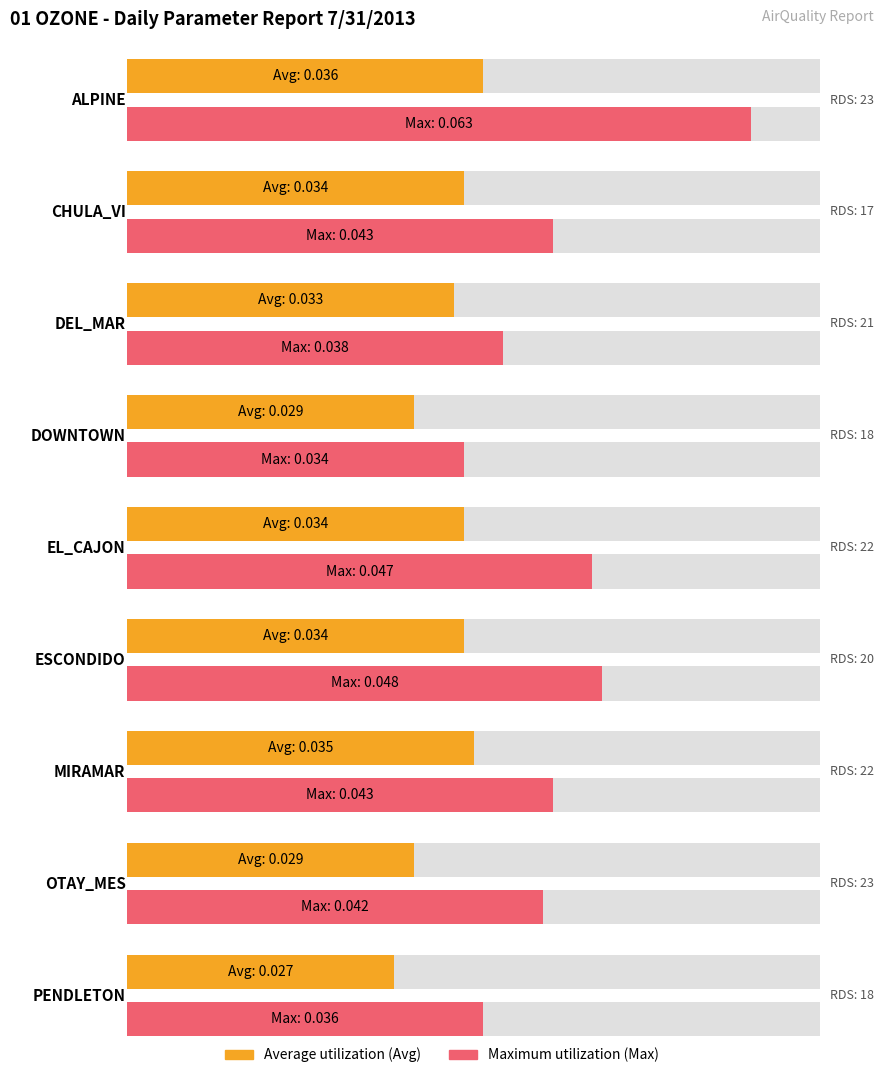

At which category does the chart reach its minimum across all series?

PENDLETON